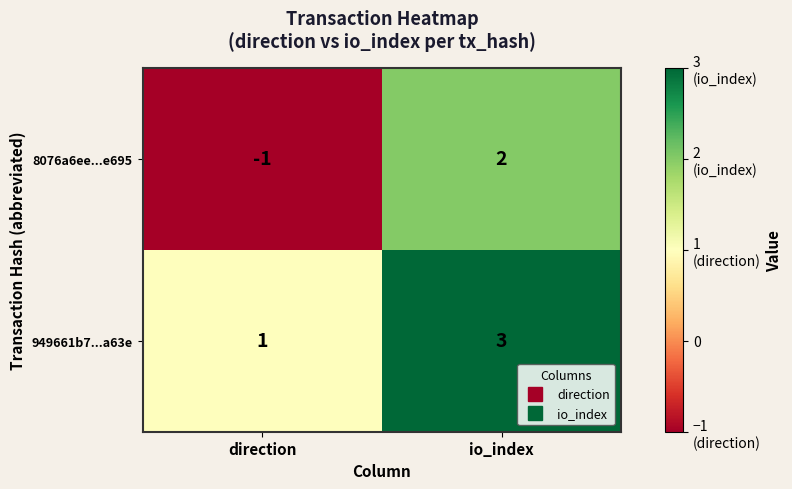

True or false: 949661b7...a63e has a value of 4 at io_index.

False